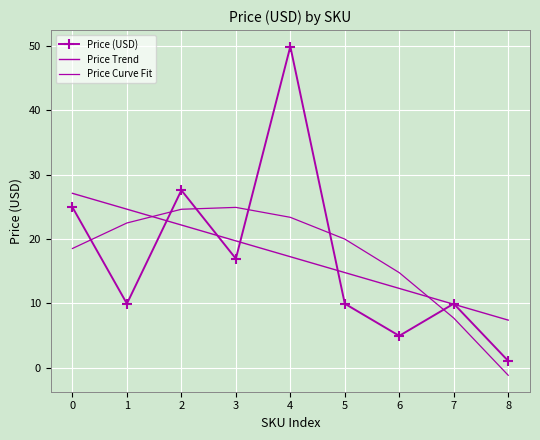

Which has a higher value, 7 or 3?

3